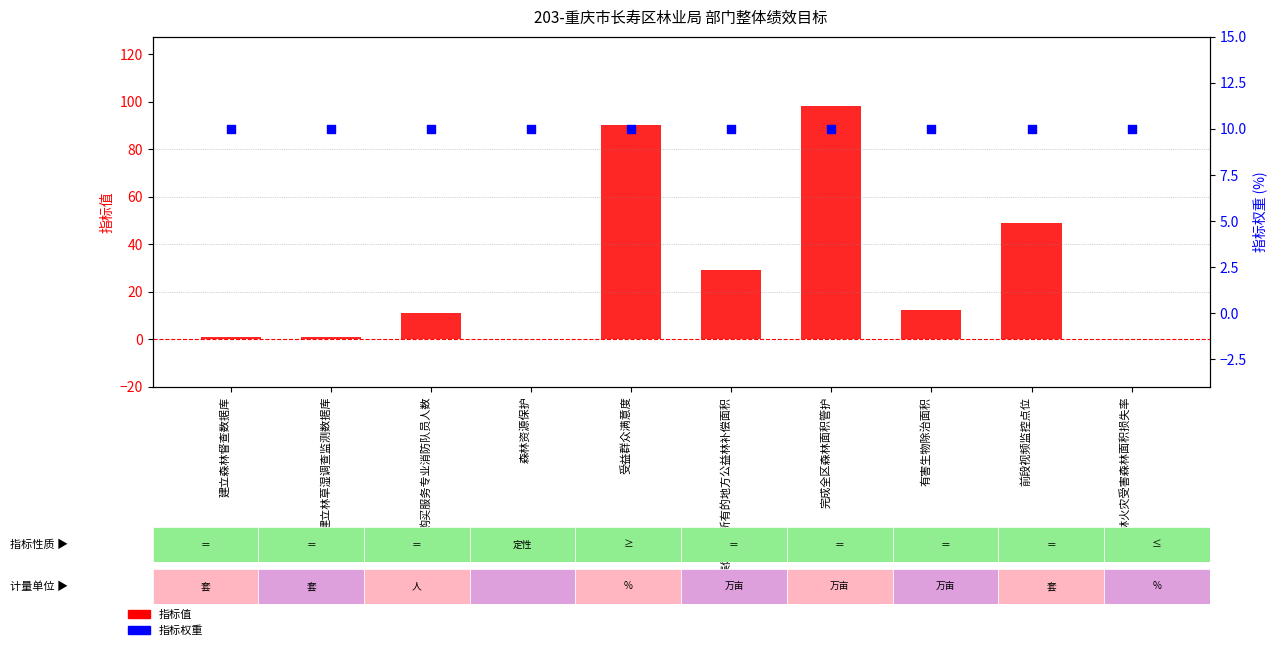

Which series has the largest total across all categories?

指标值